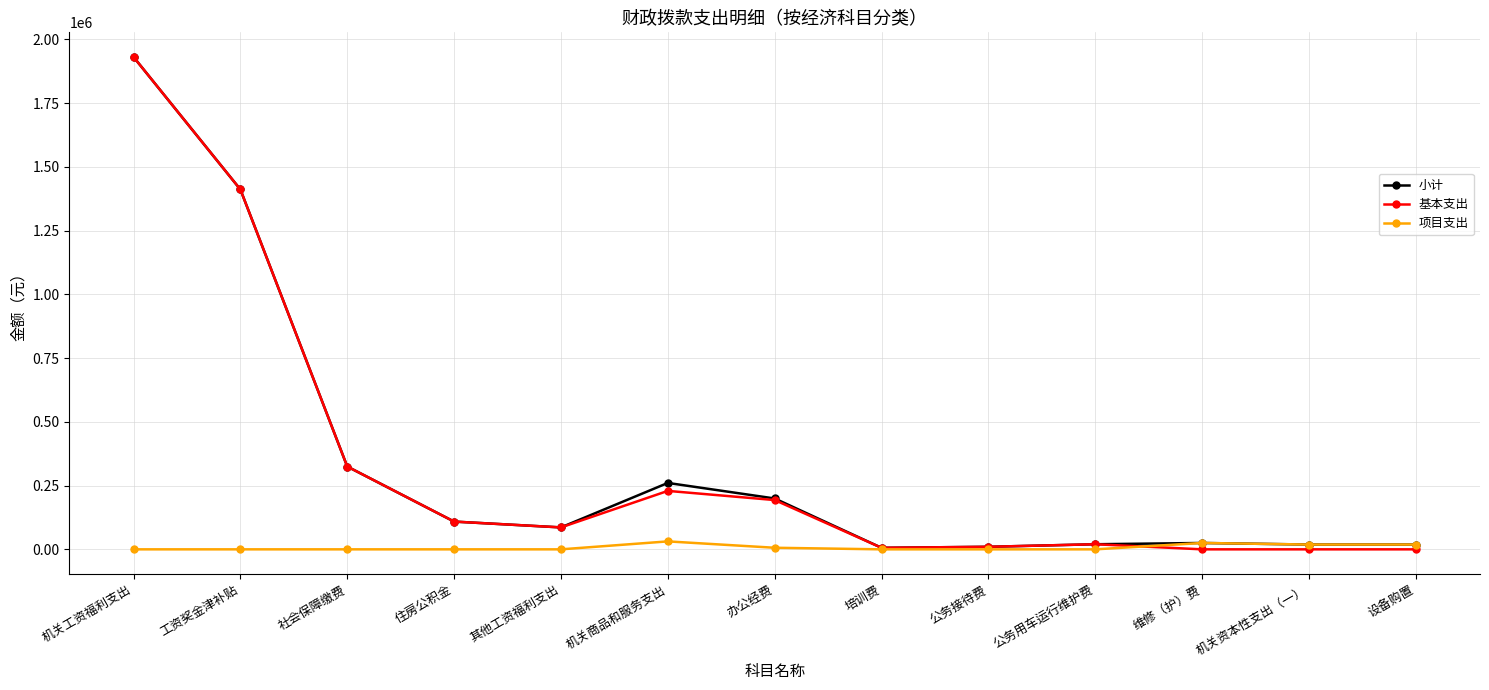

The value of 项目支出 at 公务用车运行维护费 is 0.0. True or false?

True